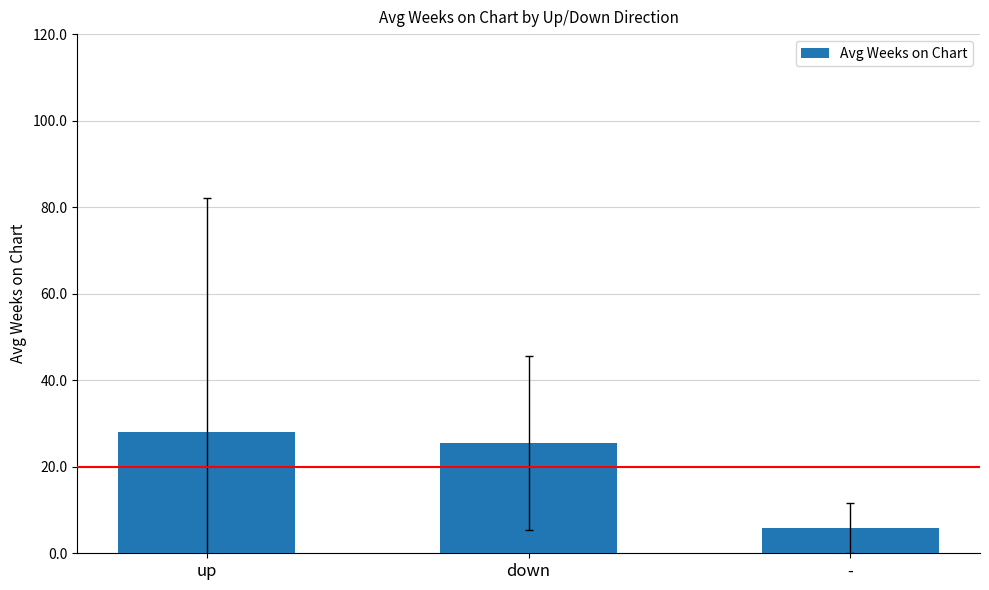

What is the sum of the values at up and down?

53.7